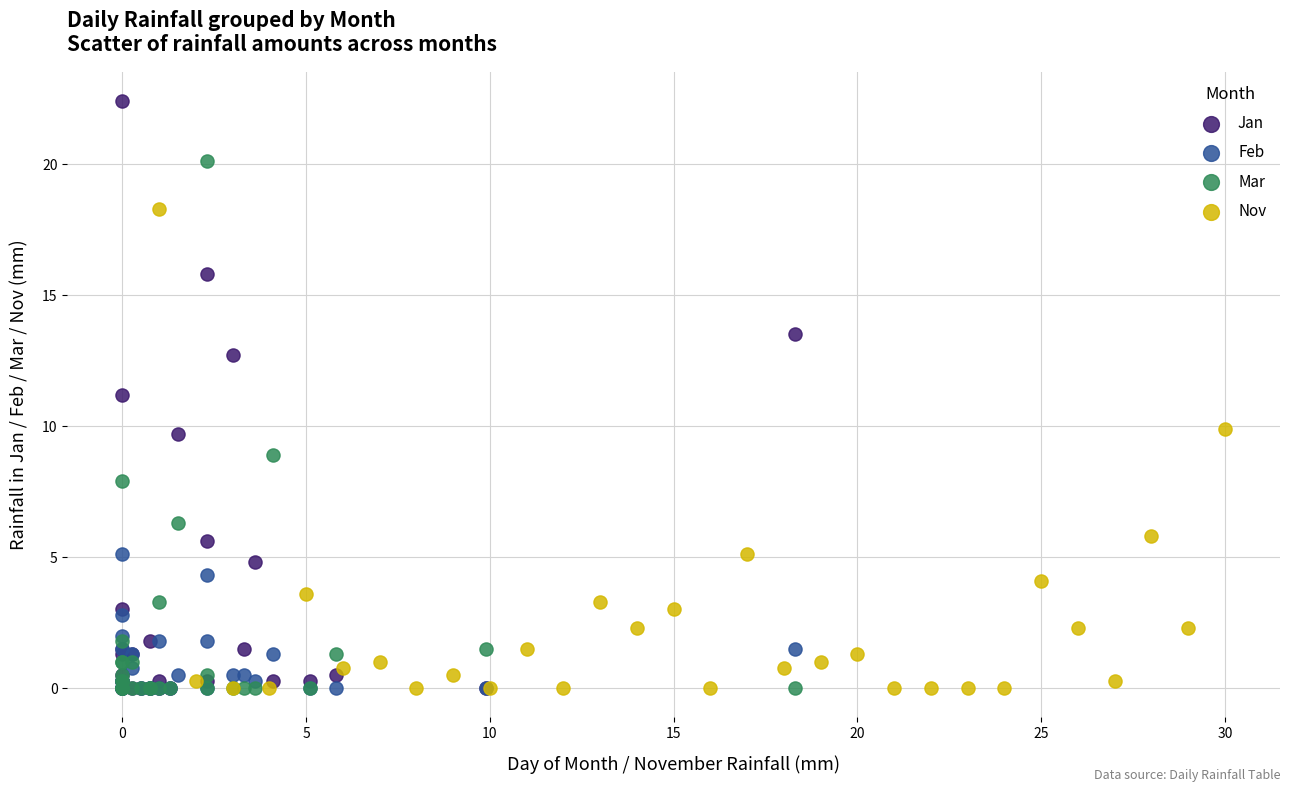

Which series has the widest spread of Y values?

Jan